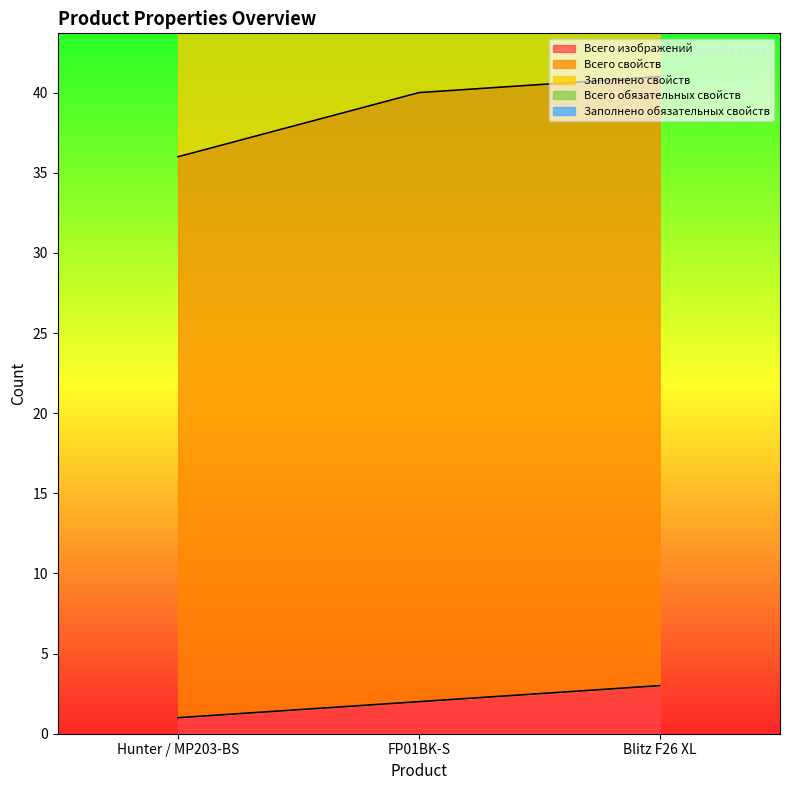

Read the Всего изображений value at Blitz F26 XL.

3